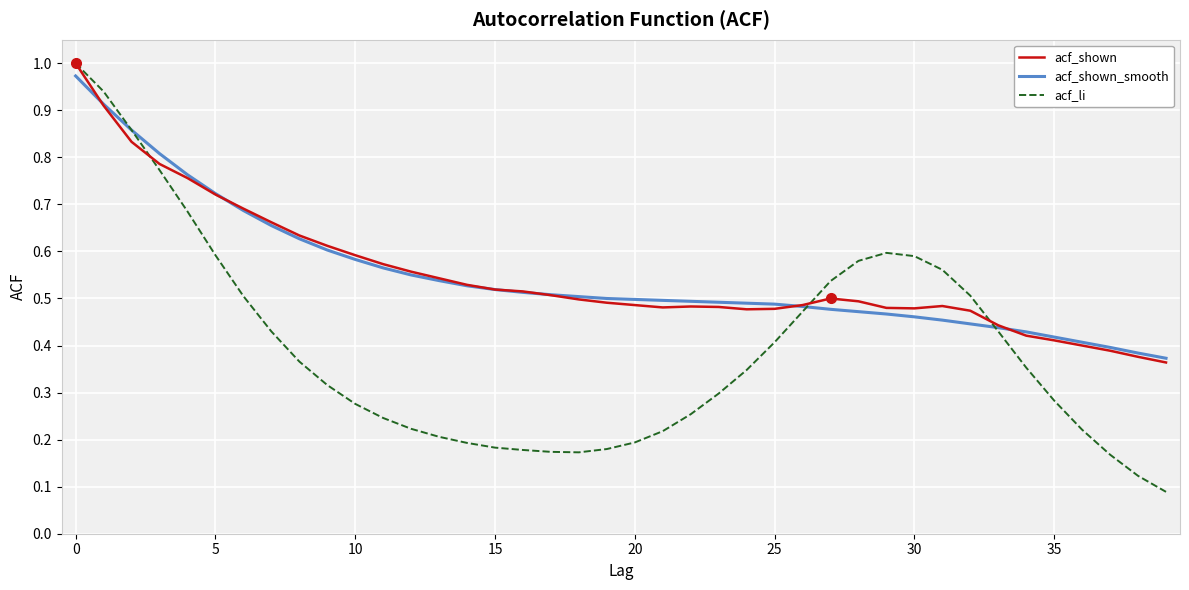

Which series has the largest range (max minus min)?

acf_li